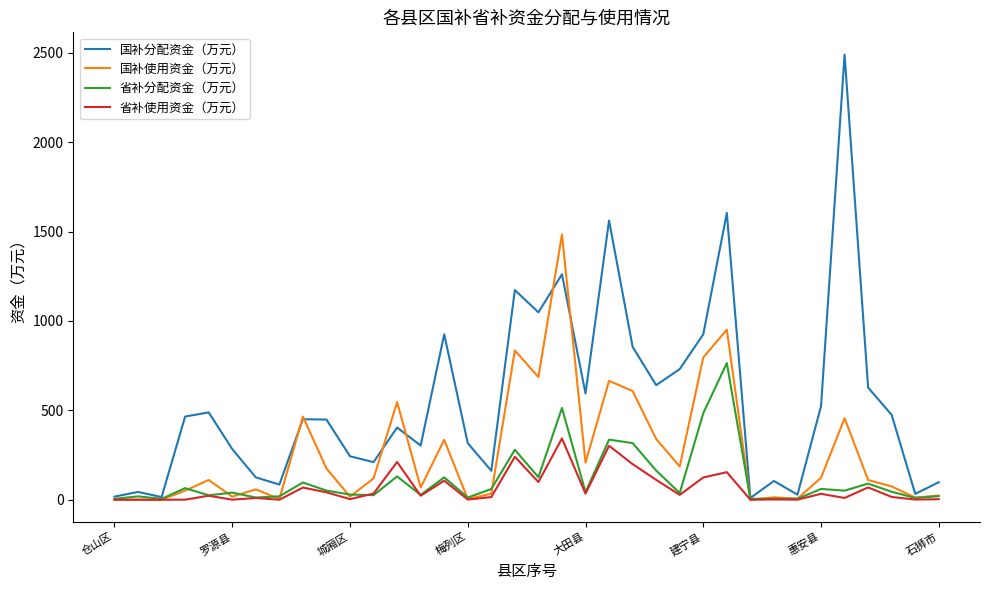

What is the highest value of the 省补使用资金（万元） series?

342.8